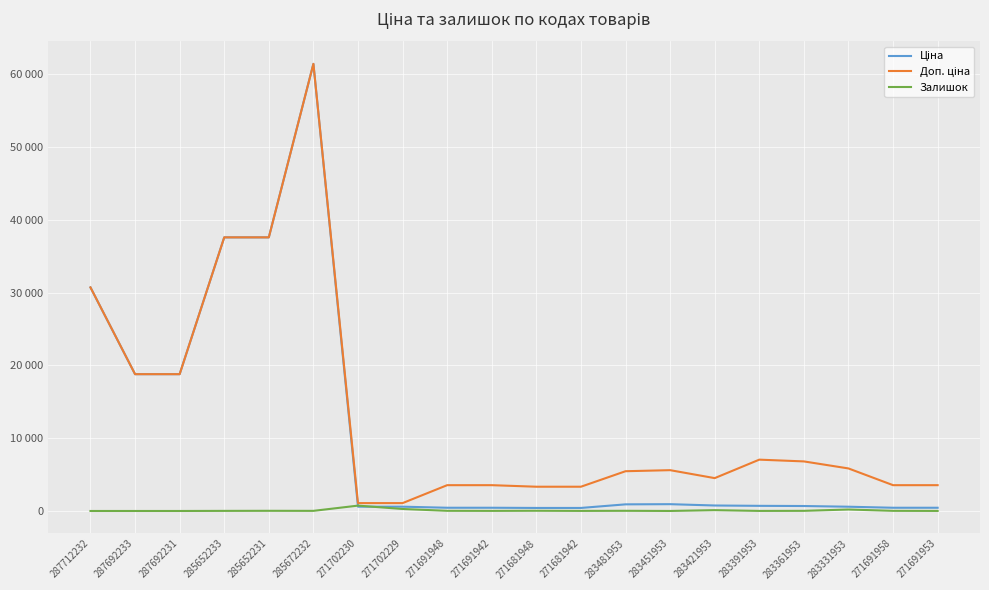

List the series in order of their peak value, highest first.

Ціна, Доп. ціна, Залишок